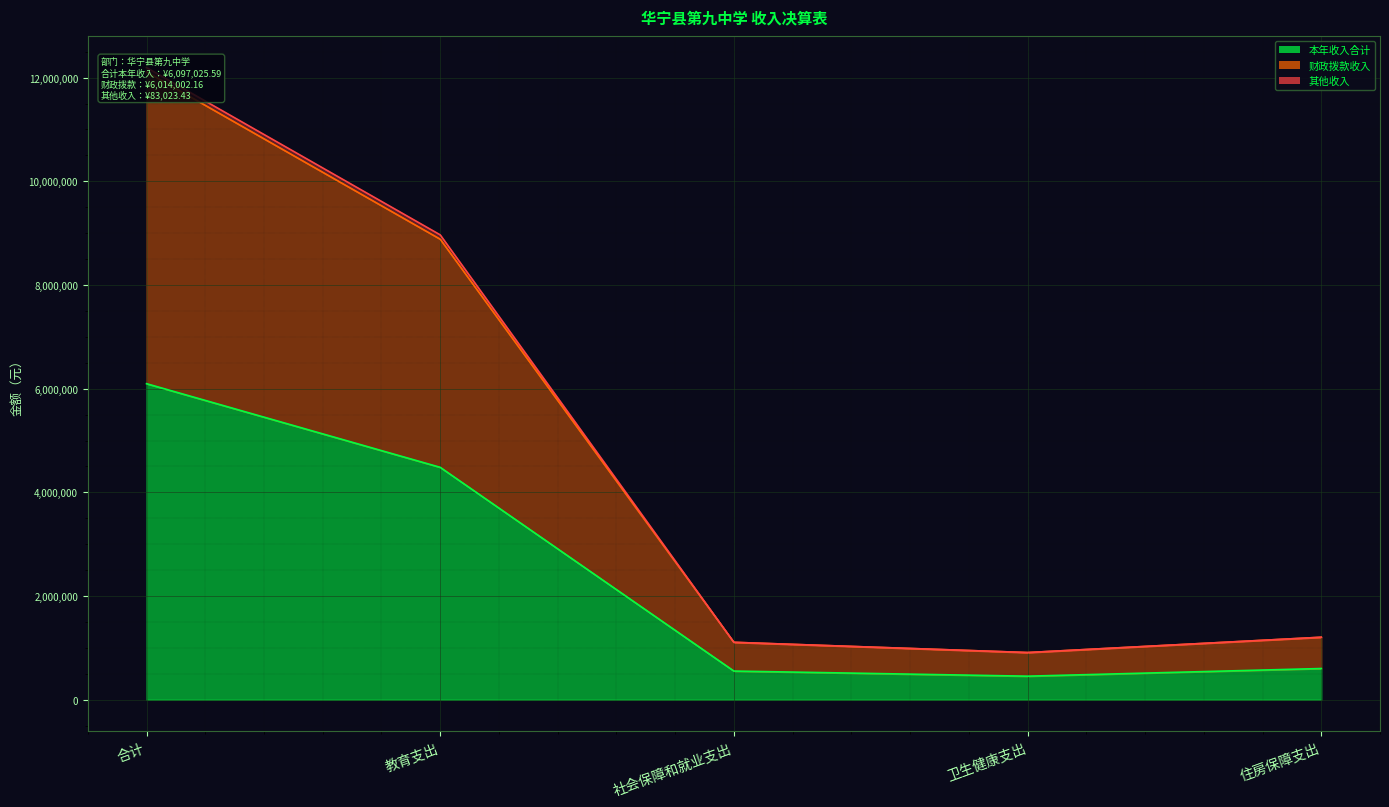

What is the minimum value for 本年收入合计?

455630.5